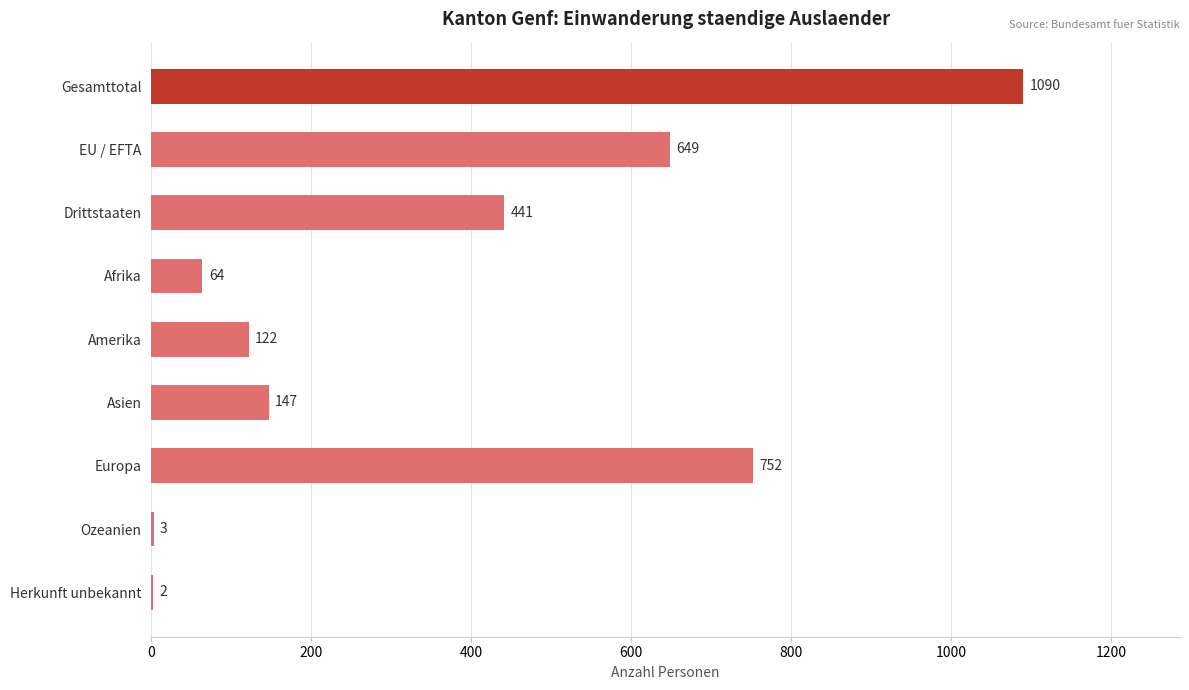

Approximately how many times larger is the value at Afrika compared to Herkunft unbekannt?

32.0